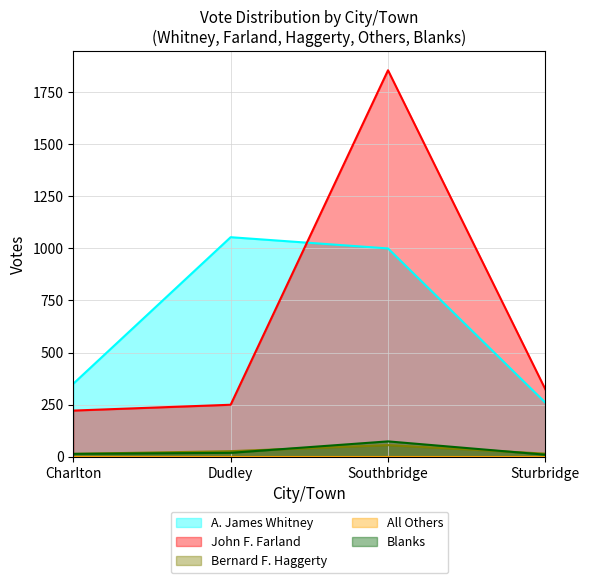

Count the number of categories in the chart.

4